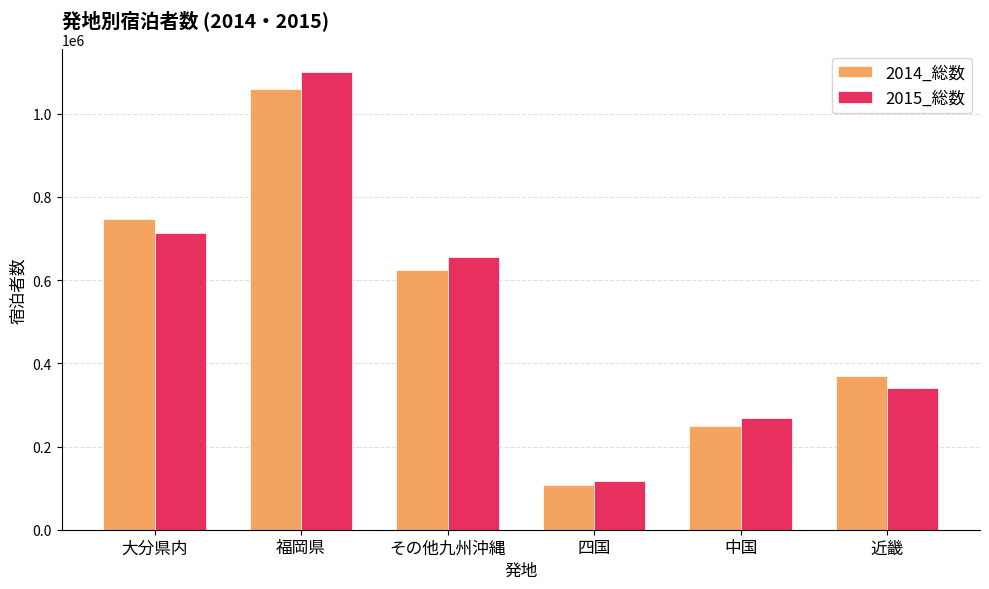

What is the maximum value shown in the chart?

1099429